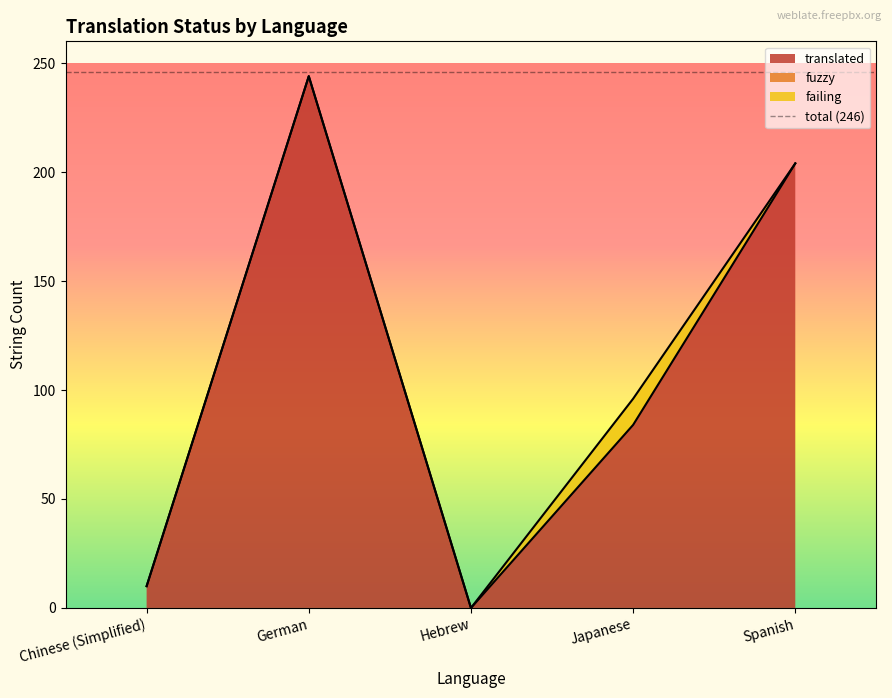

True or false: failing and fuzzy cross at least once.

False